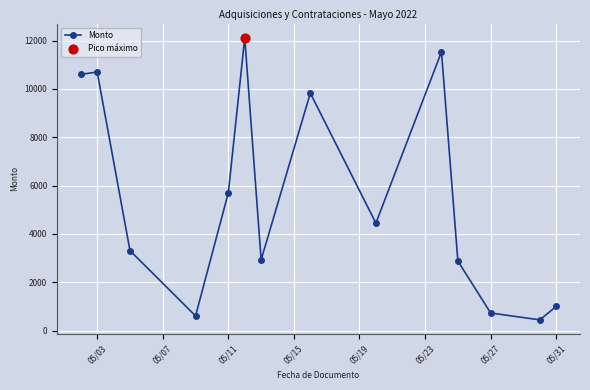

What is the sum of all values?

76834.6